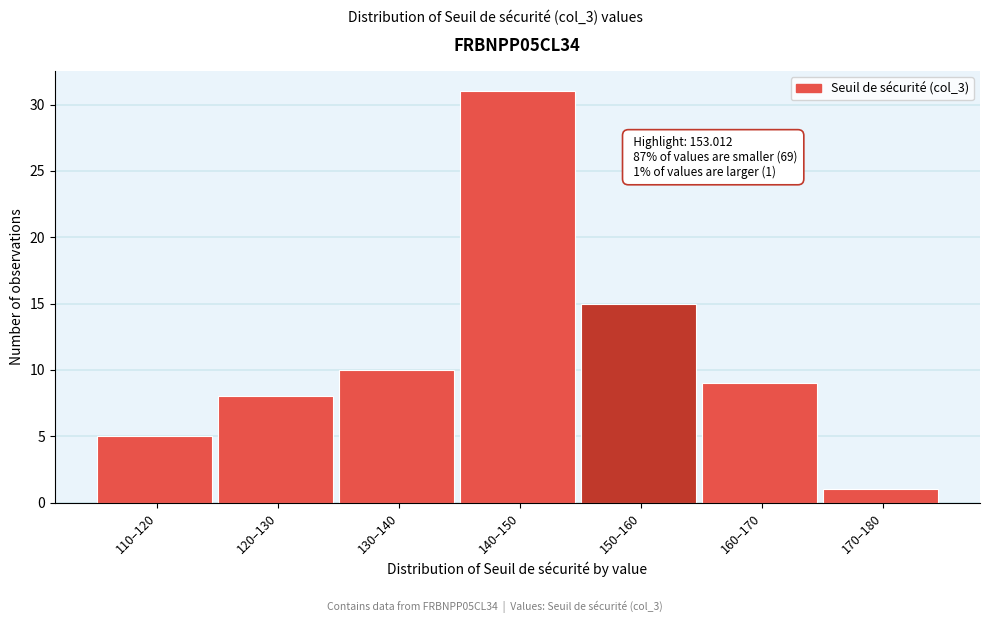

Reading left to right, transcribe all the data shown in this chart.

5	8	10	31	15	9	1